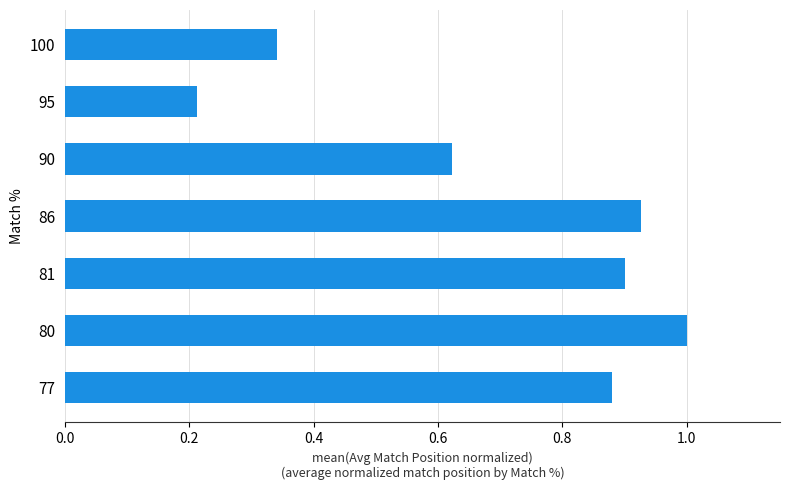

Rank the categories by value from lowest to highest.

95, 100, 90, 77, 81, 86, 80